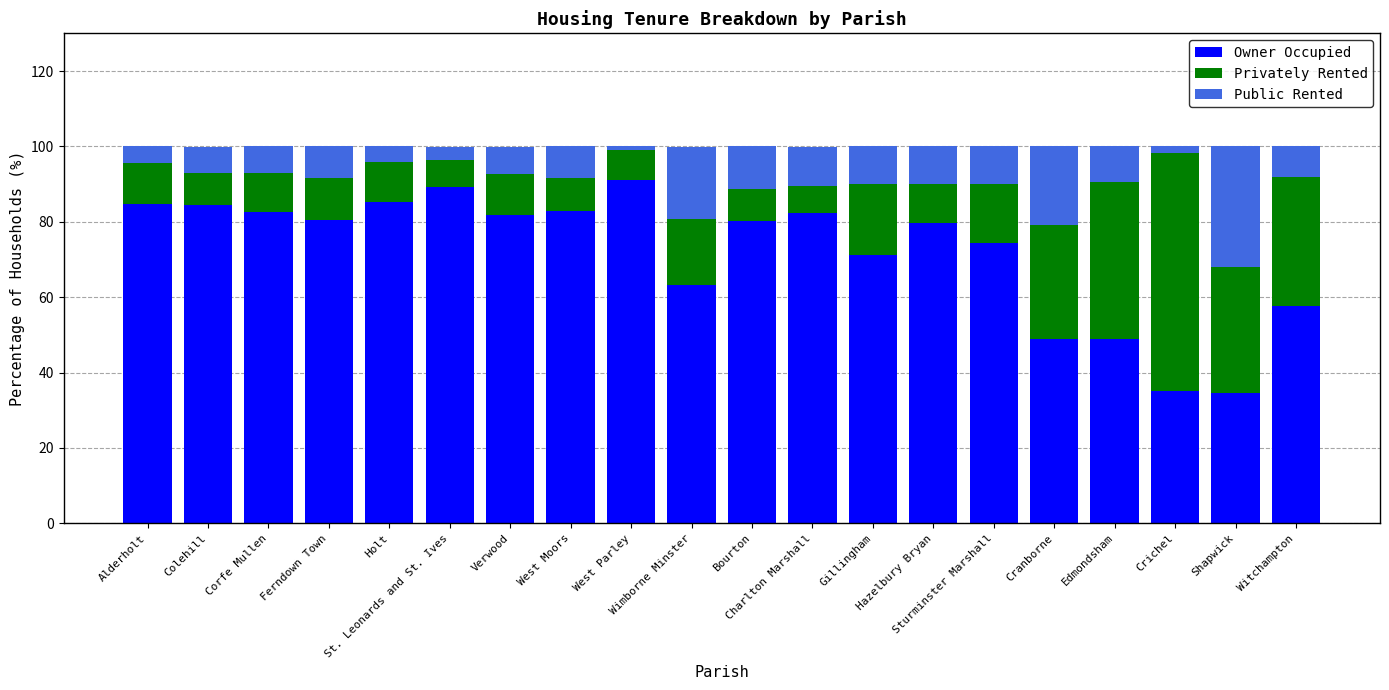

What is the minimum value for Owner Occupied?

34.6